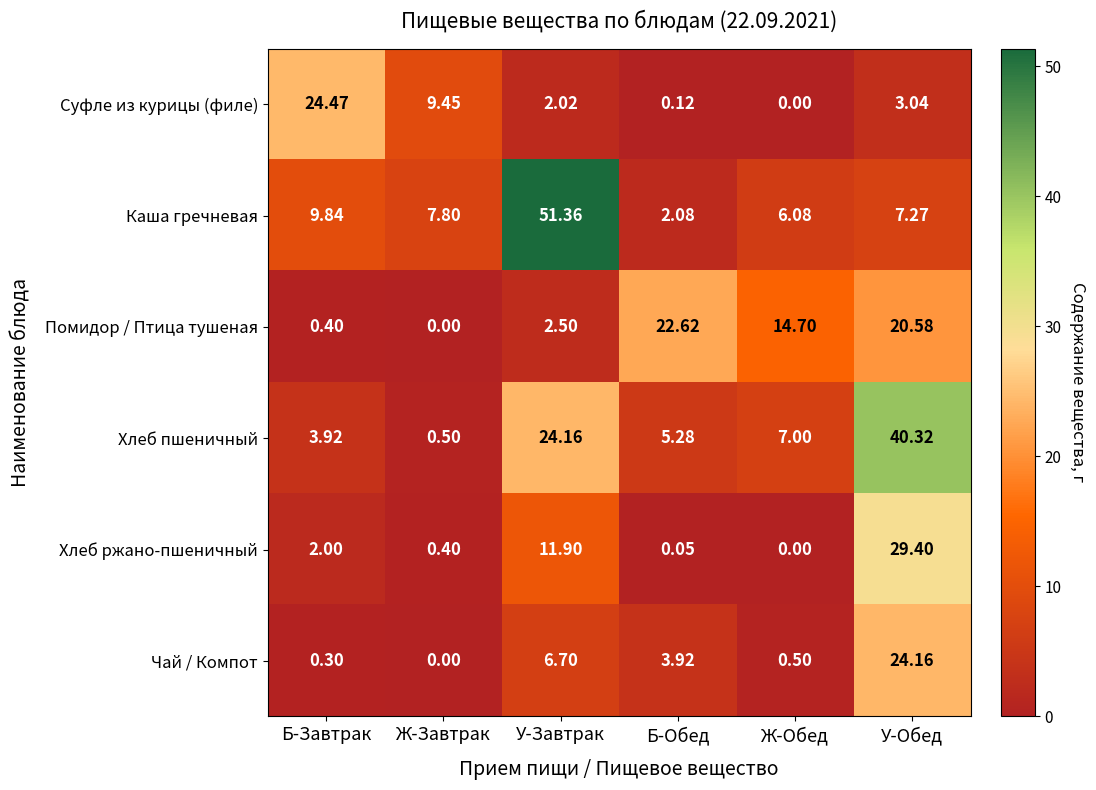

Which series has the largest total across all categories?

Каша гречневая